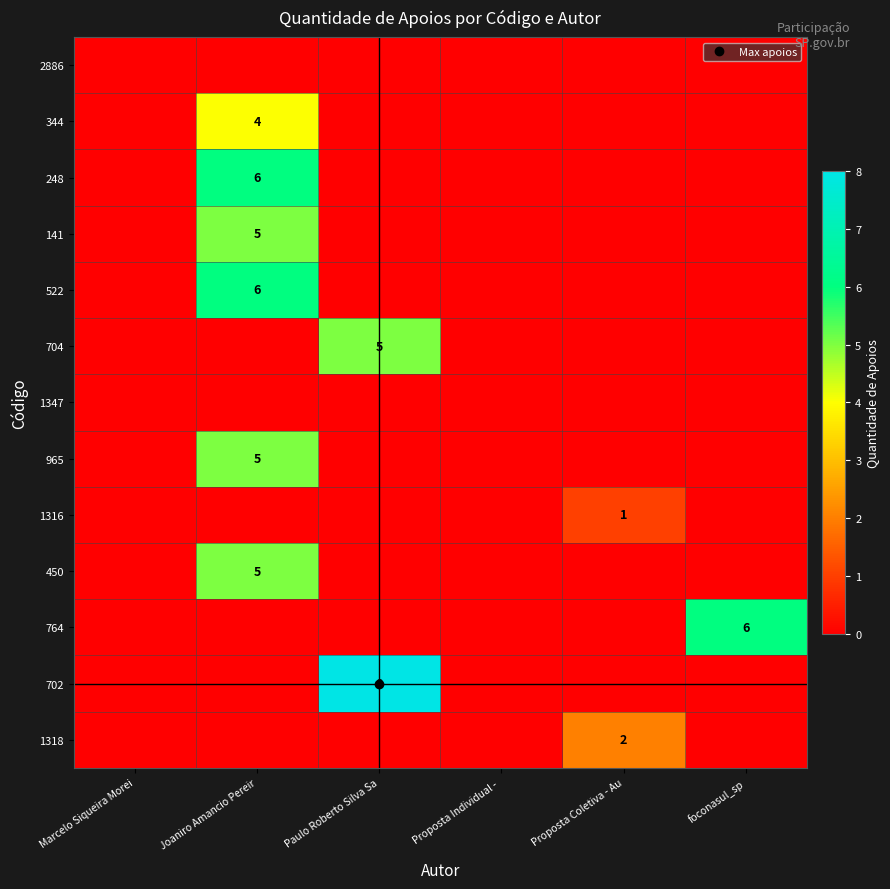

At which label does 702 reach its peak?

Paulo Roberto Silva Sa